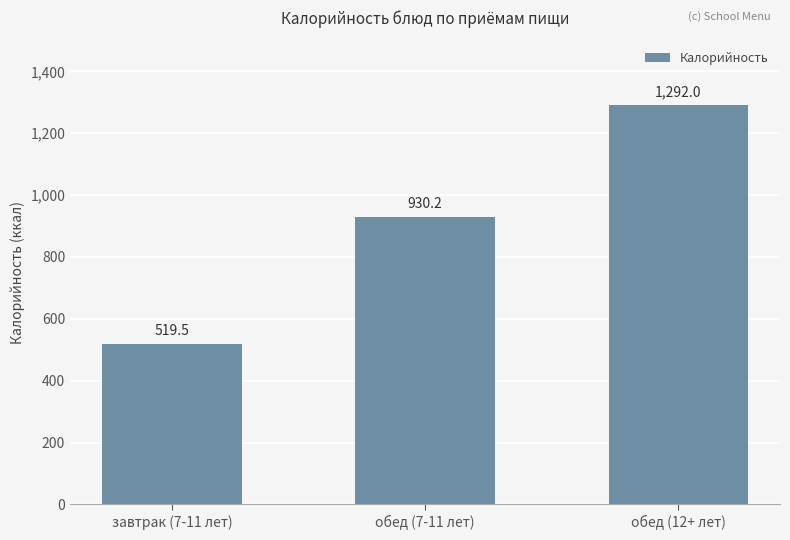

What position from the left is завтрак (7-11 лет)?

1